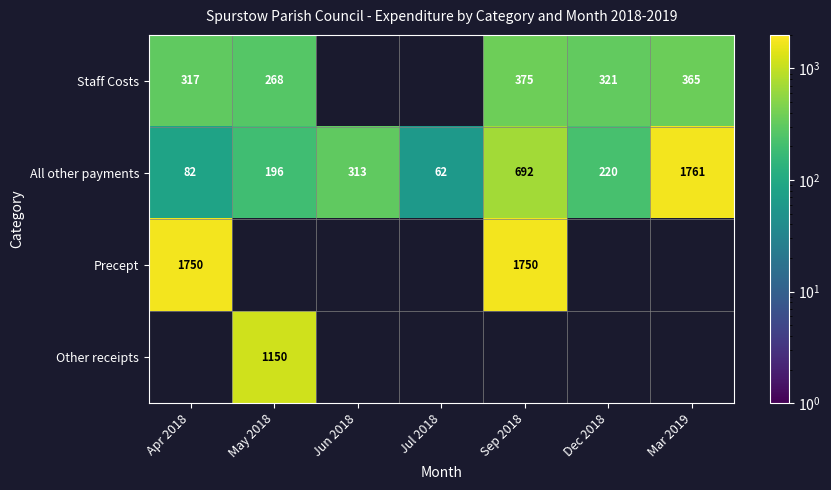

Read the All other payments value at Sep 2018.

692